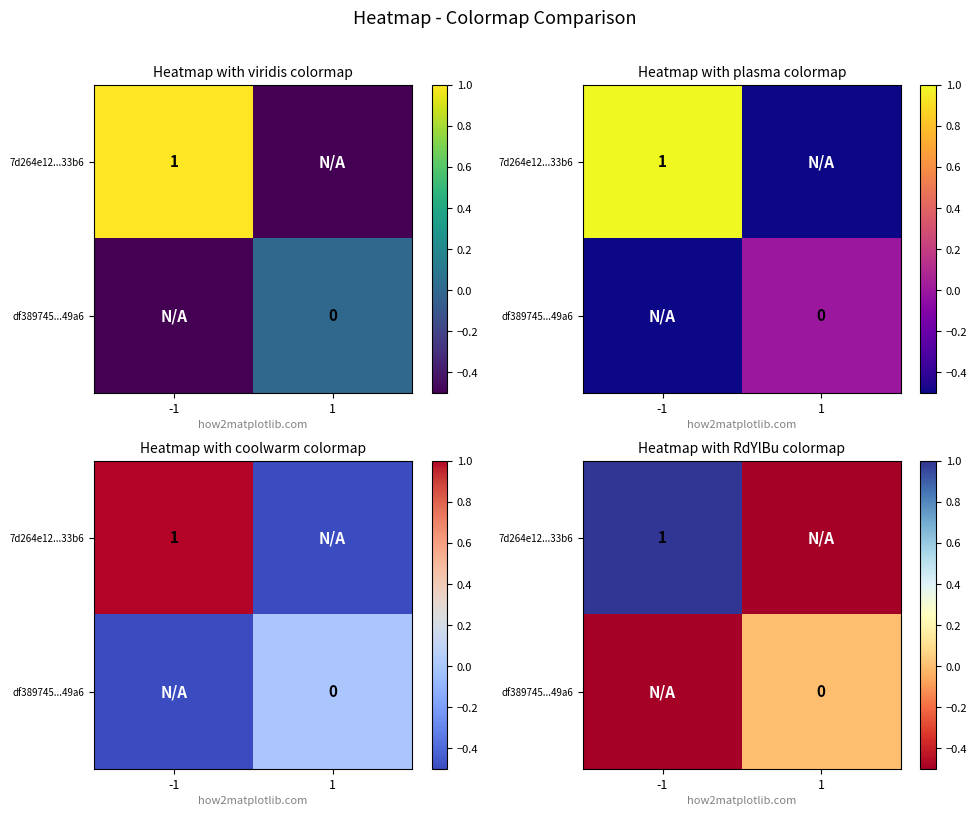

Which has a higher value, -1 or 1?

-1